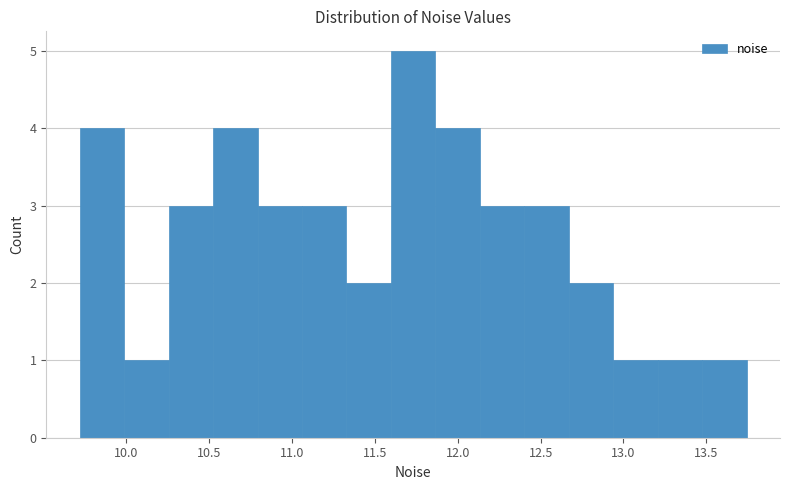

Reading left to right, transcribe this chart: for each bar, give the range it covers on the x-axis and its height. Neither the bar edges nor the heights are printed on the chart, so give them approximately, as read against the axes.

9.70 to 10.00: 4
10.00 to 10.25: 1
10.25 to 10.50: 3
10.50 to 10.80: 4
10.80 to 11.05: 3
11.05 to 11.35: 3
11.35 to 11.60: 2
11.60 to 11.85: 5
11.85 to 12.15: 4
12.15 to 12.40: 3
12.40 to 12.65: 3
12.65 to 12.95: 2
12.95 to 13.20: 1
13.20 to 13.45: 1
13.45 to 13.75: 1